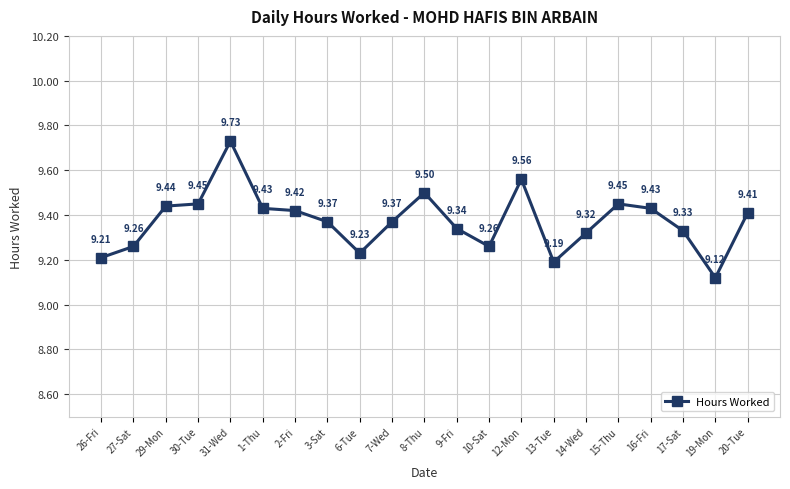

What is the change in value from 30-Tue to 31-Wed?

+0.3